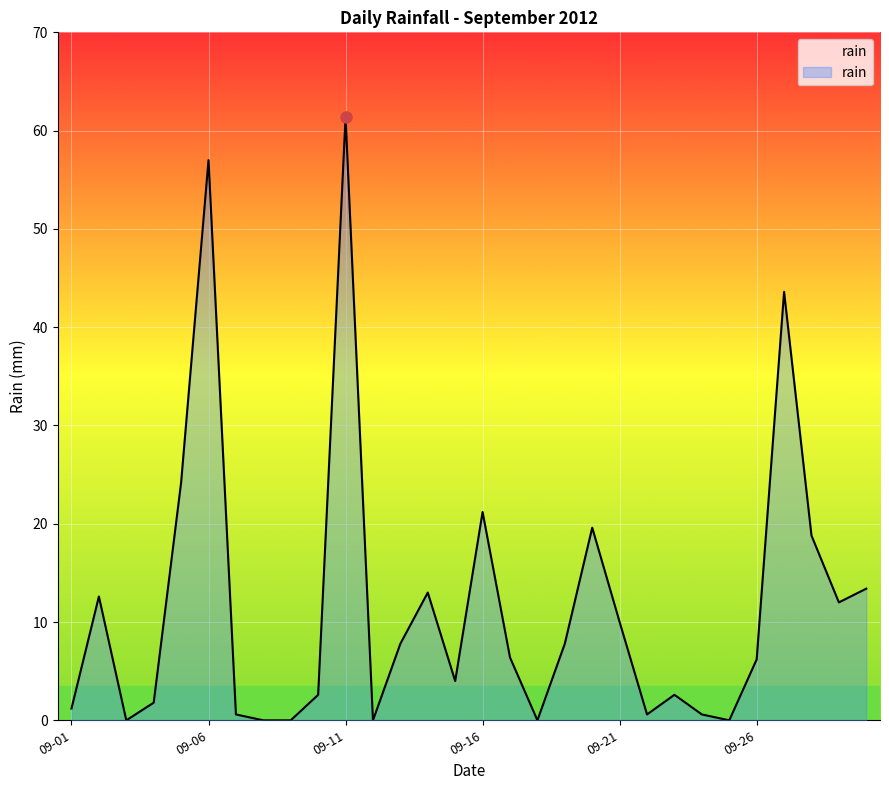

At which label is the value closest to 30?

2012-09-05